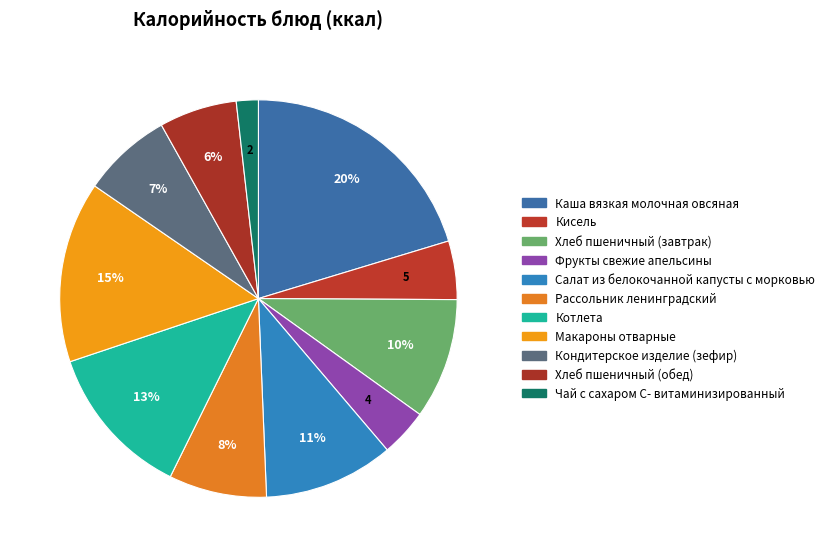

To the nearest percent, what portion does Хлеб пшеничный (завтрак) represent?

10%